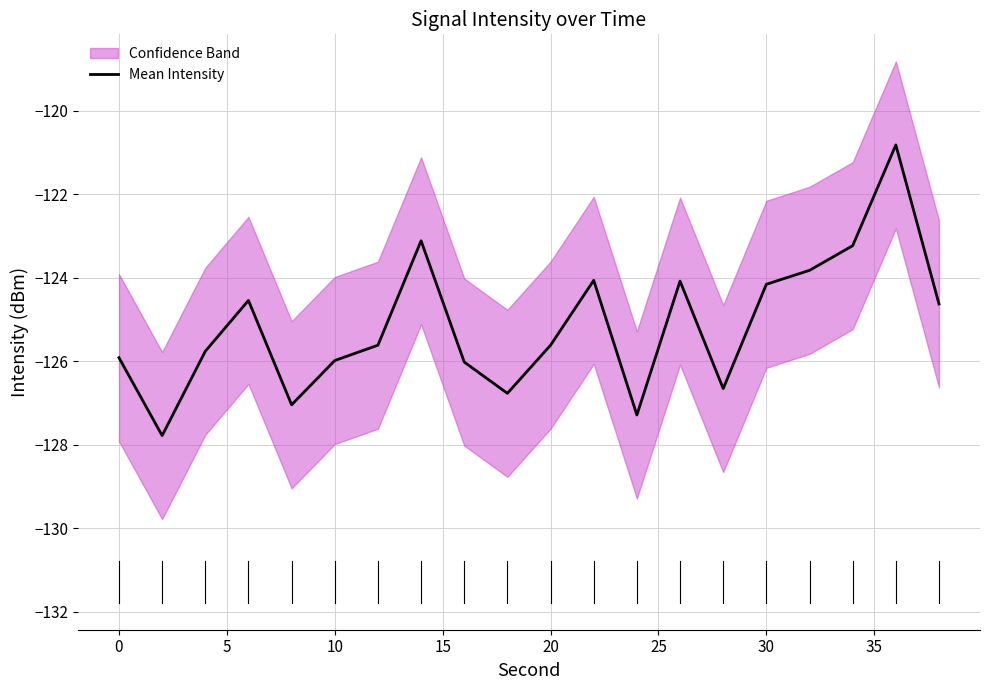

What is the minimum value for Mean Intensity?

-127.8